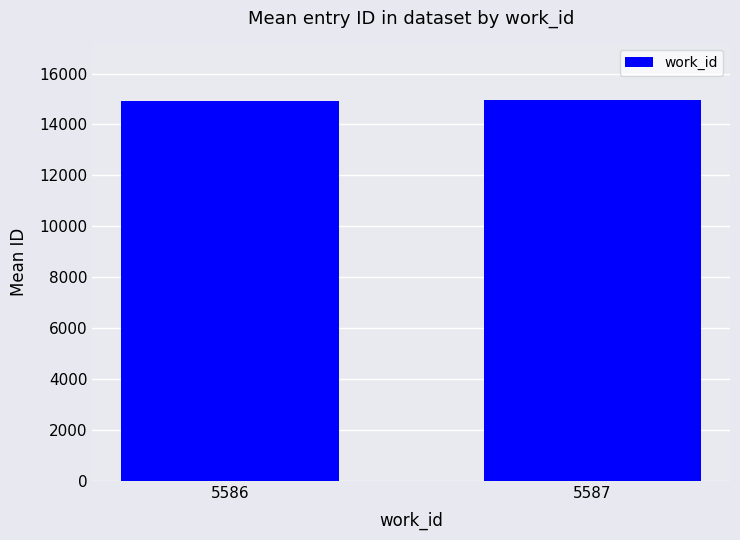

What is the smallest value displayed?

14916.7